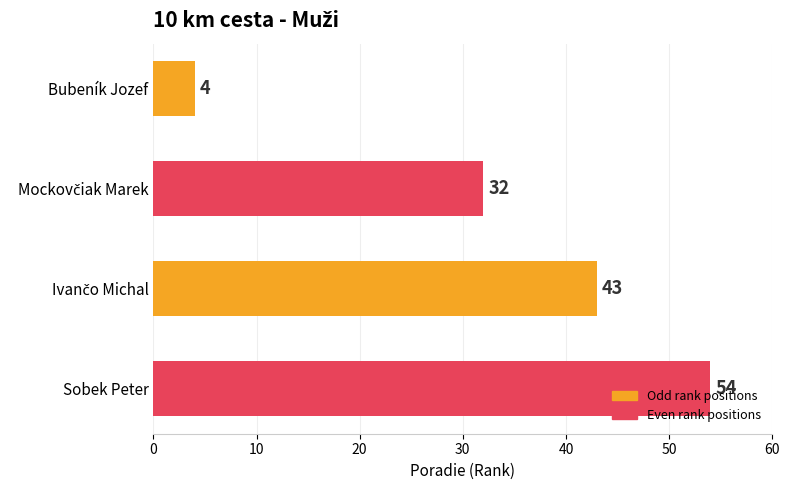

How many values are between 32 and 54?

3